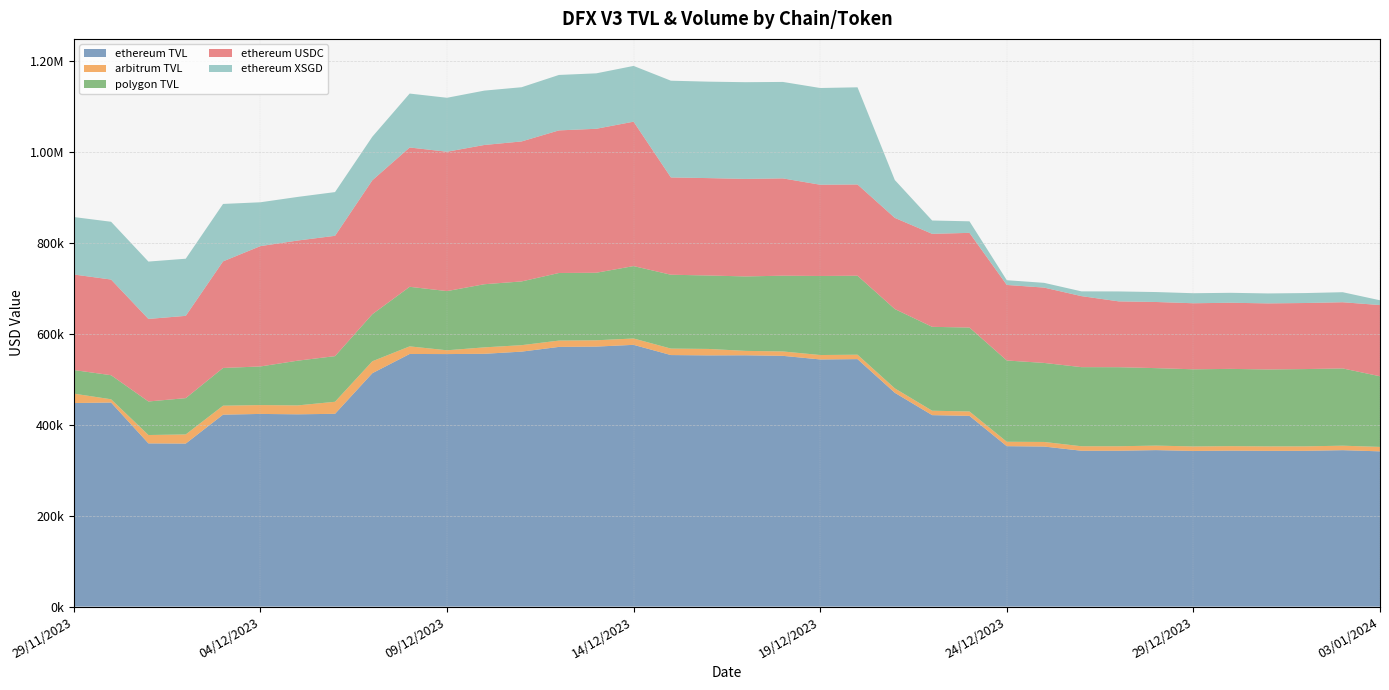

Reading left to right, list all the values displayed in this chart.

ethereum TVL: 29/11/2023=447868.9	30/11/2023=448963.5	01/12/2023=359095.5	02/12/2023=358670.7	03/12/2023=422307.0	04/12/2023=423915.4	05/12/2023=423055.7	06/12/2023=424158.1	07/12/2023=513489.0	08/12/2023=555829.6	09/12/2023=555613.1	10/12/2023=556182.4	11/12/2023=560975.1	12/12/2023=571385.6	13/12/2023=572057.0	14/12/2023=575918.8	15/12/2023=553434.8	16/12/2023=552734.7	17/12/2023=552934.9	18/12/2023=551709.8	19/12/2023=543785.5	20/12/2023=544510.1	21/12/2023=470410.1	22/12/2023=421260.1	23/12/2023=419609.7	24/12/2023=352967.0	25/12/2023=352130.9	26/12/2023=342921.4	27/12/2023=342929.2	28/12/2023=344277.8	29/12/2023=342499.6	30/12/2023=343156.2	31/12/2023=342671.0	01/01/2024=342747.5	02/01/2024=344159.9	03/01/2024=341553.7
arbitrum TVL: 29/11/2023=20722.8	30/11/2023=7178.9	01/12/2023=18411.9	02/12/2023=20093.6	03/12/2023=19743.5	04/12/2023=19495.9	05/12/2023=19609.9	06/12/2023=26511.9	07/12/2023=26289.4	08/12/2023=16732.4	09/12/2023=8351.4	10/12/2023=14183.5	11/12/2023=14241.3	12/12/2023=13895.7	13/12/2023=13898.2	14/12/2023=13993.6	15/12/2023=14257.0	16/12/2023=14198.8	17/12/2023=9707.8	18/12/2023=9691.0	19/12/2023=9735.9	20/12/2023=9709.9	21/12/2023=9708.2	22/12/2023=9727.2	23/12/2023=9704.6	24/12/2023=9689.9	25/12/2023=10107.9	26/12/2023=9869.8	27/12/2023=9860.2	28/12/2023=9946.0	29/12/2023=9871.0	30/12/2023=9840.3	31/12/2023=9828.4	01/01/2024=9826.0	02/01/2024=9869.3	03/01/2024=9813.9
polygon TVL: 29/11/2023=51925.3	30/11/2023=52957.6	01/12/2023=73789.4	02/12/2023=79913.8	03/12/2023=82992.8	04/12/2023=84961.6	05/12/2023=98430.7	06/12/2023=100392.4	07/12/2023=103534.3	08/12/2023=131061.9	09/12/2023=130239.8	10/12/2023=138918.7	11/12/2023=140235.0	12/12/2023=148726.9	13/12/2023=148586.6	14/12/2023=159310.3	15/12/2023=162493.1	16/12/2023=161583.1	17/12/2023=163813.6	18/12/2023=166676.3	19/12/2023=173914.9	20/12/2023=173810.7	21/12/2023=174532.7	22/12/2023=184555.6	23/12/2023=184657.1	24/12/2023=178840.8	25/12/2023=173879.8	26/12/2023=174078.1	27/12/2023=173939.7	28/12/2023=170462.6	29/12/2023=169734.4	30/12/2023=170018.8	31/12/2023=169270.9	01/01/2024=170046.2	02/01/2024=169987.8	03/01/2024=155431.5
ethereum USDC: 29/11/2023=210188.2	30/11/2023=210498.8	01/12/2023=181647.2	02/12/2023=181024.5	03/12/2023=234554.5	04/12/2023=264768.6	05/12/2023=264375.8	06/12/2023=264768.6	07/12/2023=294753.2	08/12/2023=306555.0	09/12/2023=306597.3	10/12/2023=306397.4	11/12/2023=308041.0	12/12/2023=313777.9	13/12/2023=316777.9	14/12/2023=317738.5	15/12/2023=214113.3	16/12/2023=214282.6	17/12/2023=214570.3	18/12/2023=214096.1	19/12/2023=200803.6	20/12/2023=200756.4	21/12/2023=200625.2	22/12/2023=204643.9	23/12/2023=208351.1	24/12/2023=166208.5	25/12/2023=165772.3	26/12/2023=156264.5	27/12/2023=144840.8	28/12/2023=145521.3	29/12/2023=145328.8	30/12/2023=145521.3	31/12/2023=145375.9	01/01/2024=145353.5	02/01/2024=145656.7	03/01/2024=156669.4
ethereum XSGD: 29/11/2023=126420.8	30/11/2023=127114.8	01/12/2023=126189.5	02/12/2023=125726.8	03/12/2023=126354.0	04/12/2023=96465.3	05/12/2023=95931.9	06/12/2023=96198.6	07/12/2023=95843.0	08/12/2023=118635.1	09/12/2023=118745.2	10/12/2023=119599.7	11/12/2023=119267.5	12/12/2023=121987.2	13/12/2023=121987.2	14/12/2023=122666.1	15/12/2023=212803.5	16/12/2023=212219.4	17/12/2023=212803.5	18/12/2023=212219.4	19/12/2023=212803.5	20/12/2023=213777.0	21/12/2023=83253.9	22/12/2023=29313.0	23/12/2023=25380.8	24/12/2023=10452.1	25/12/2023=10433.1	26/12/2023=10452.1	27/12/2023=21849.4	28/12/2023=21869.3	29/12/2023=22068.1	30/12/2023=21869.3	31/12/2023=21869.3	01/01/2024=21869.3	02/01/2024=22068.1	03/01/2024=10510.8